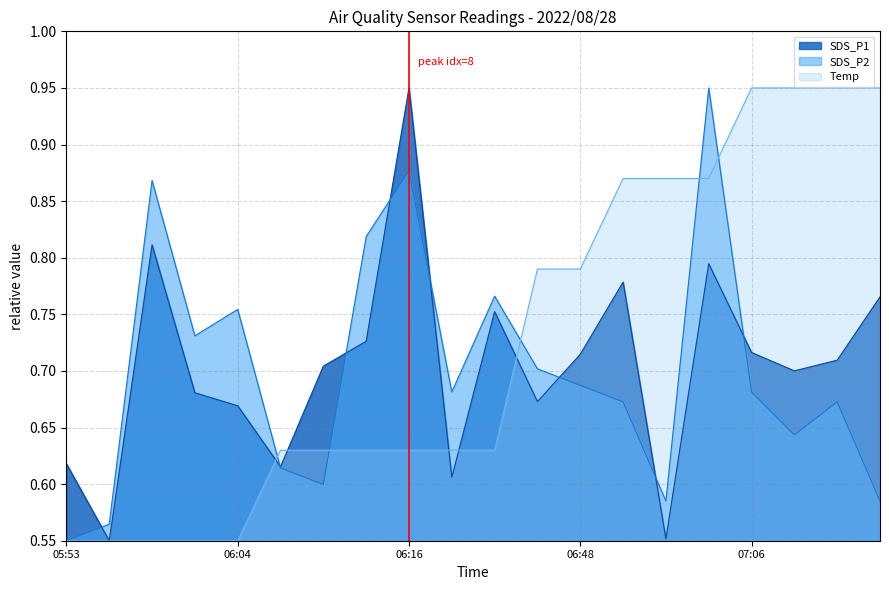

Count the number of data series in this chart.

3